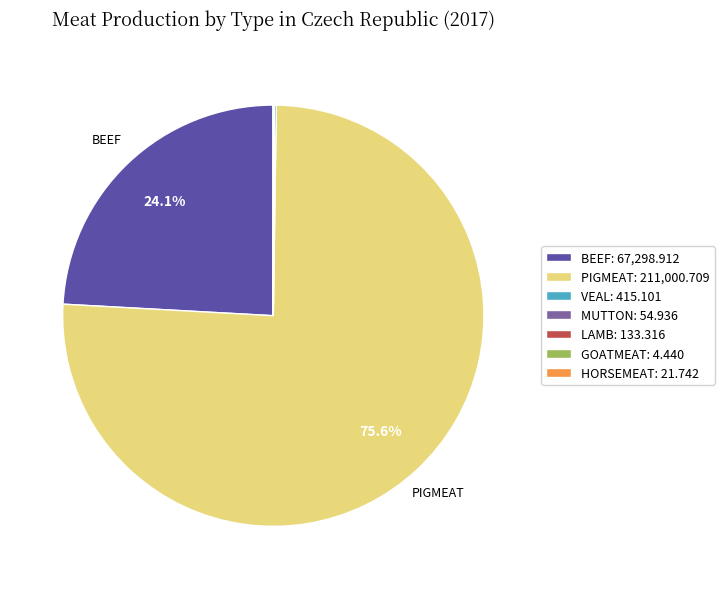

What portion of the pie excludes BEEF: 67,298.912?

75.9%